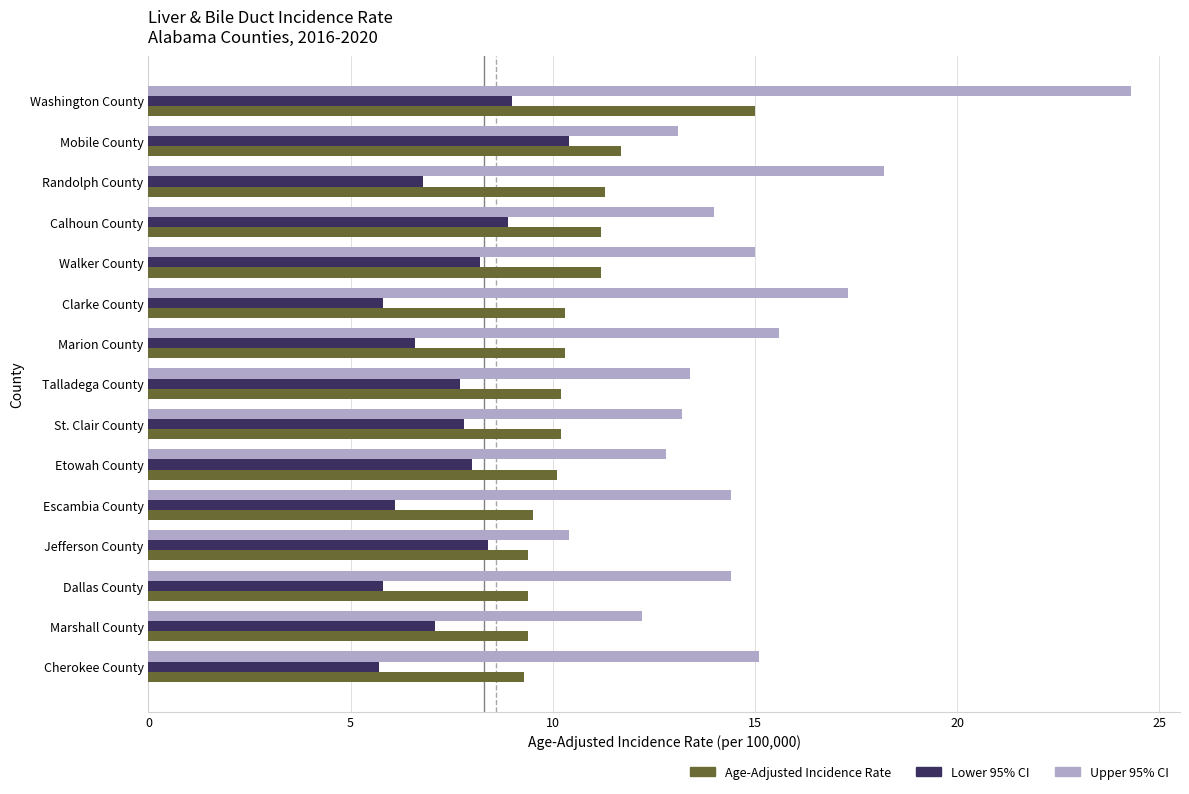

What is the difference between the second highest and second lowest values in the Lower 95% CI series?

3.2